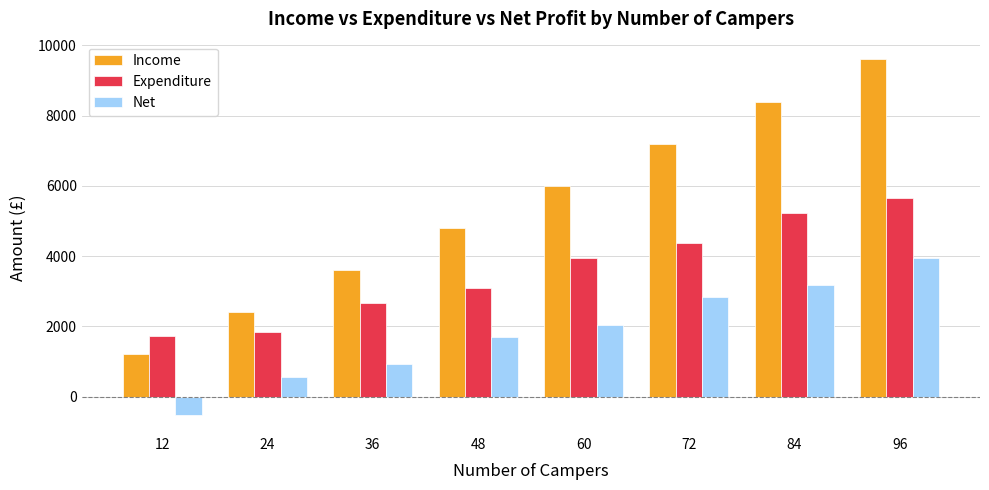

Is the value of Income at 36 greater than the value of Net at 12?

Yes